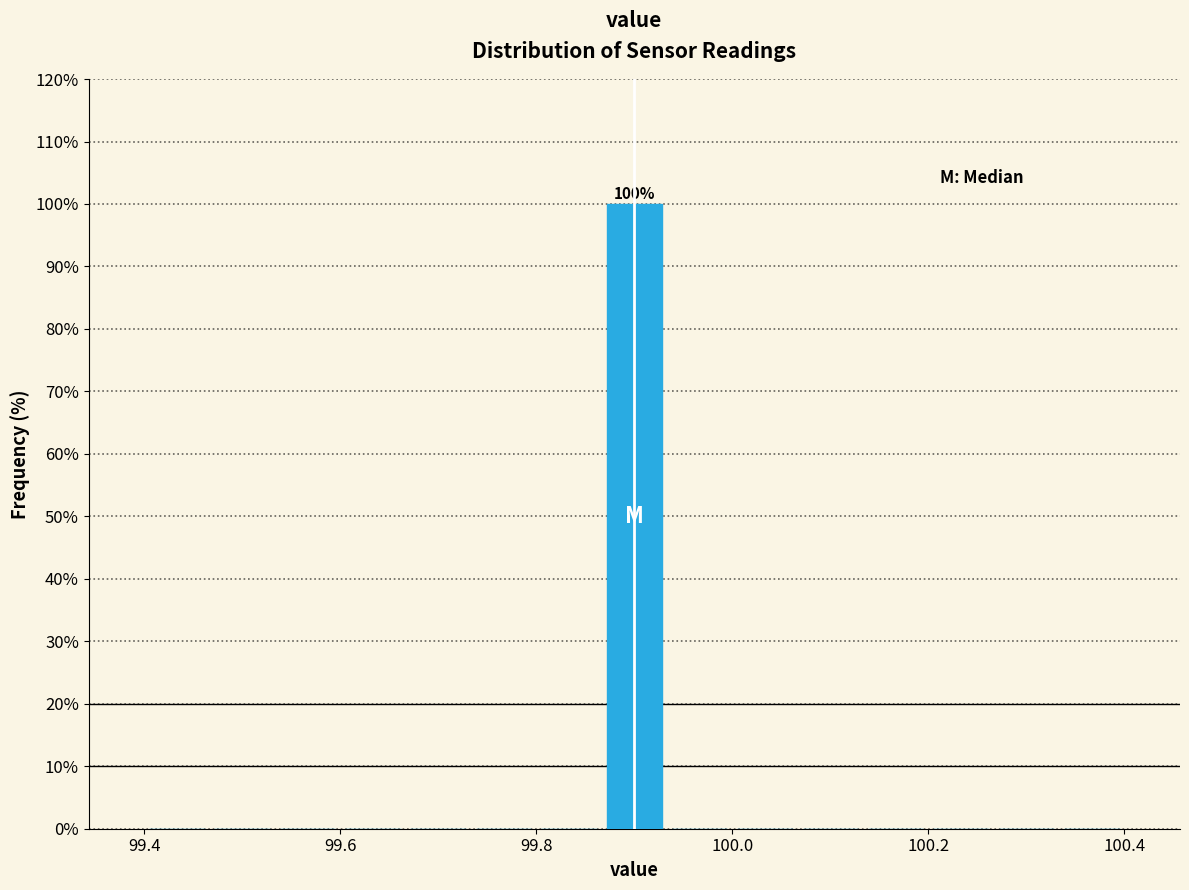

Around what value on the x-axis is the tallest bar? Give the approximate position of its centre, as read against the axis.

99.90